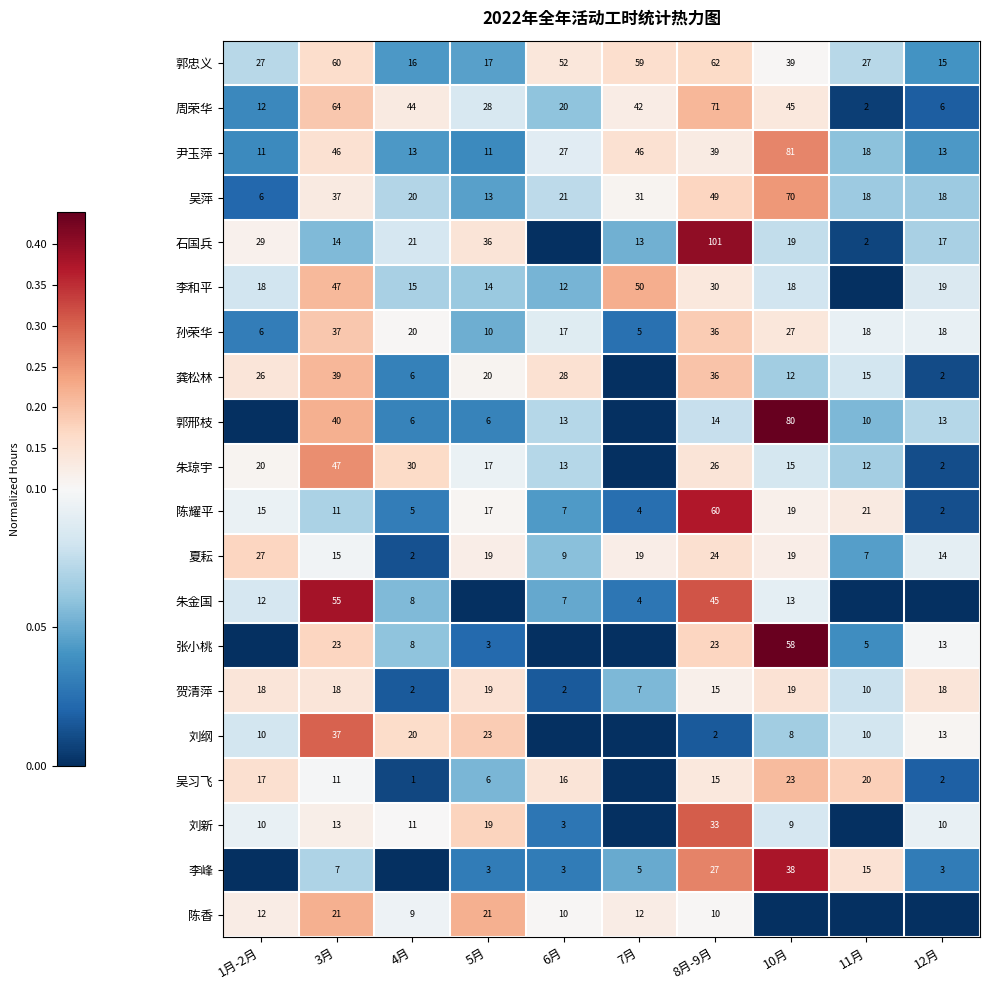

What is the sum of all 郭忠义 values?

374